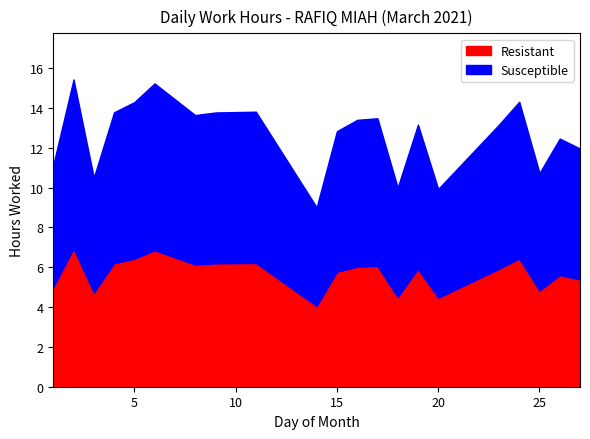

Is the value of Susceptible at 18 greater than the value of Resistant at 16?

No